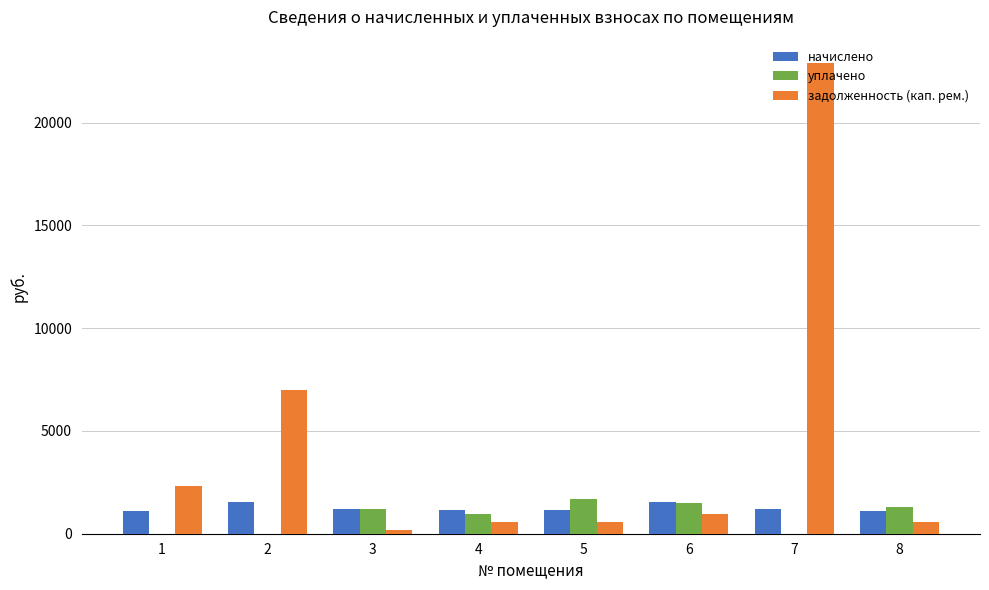

True or false: задолженность (кап. рем.) has a value of 573.1 at 4.

True